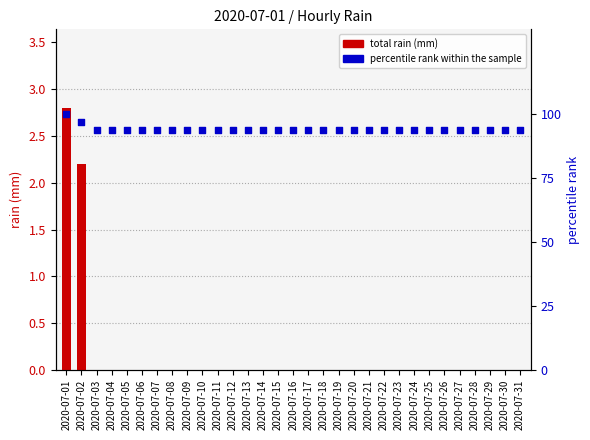

At how many categories does at least one series exceed 98?

1